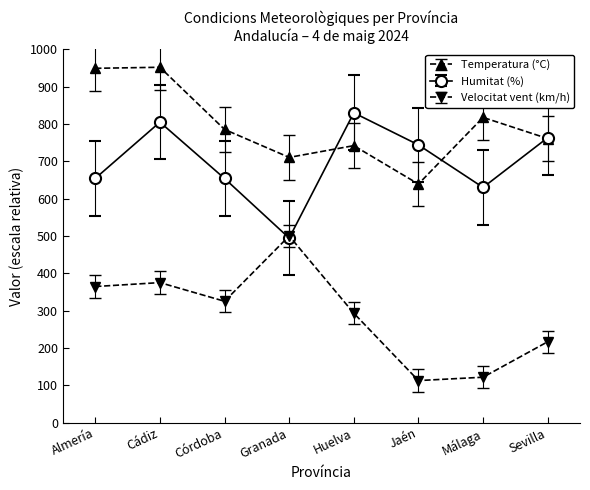

What position from the left is Sevilla?

8